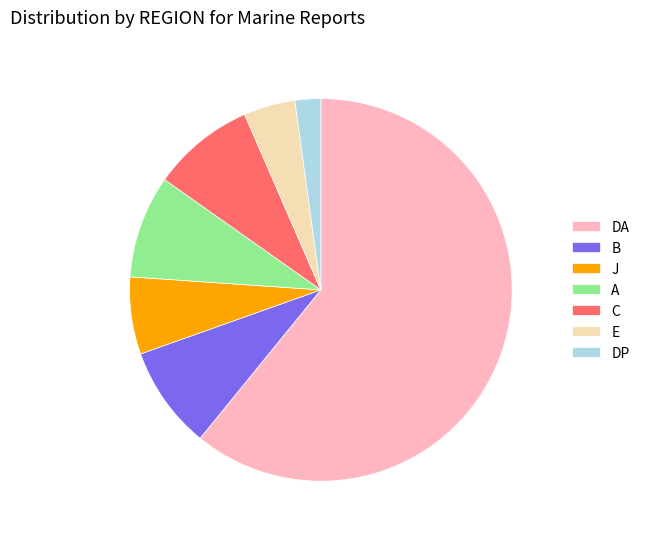

True or false: E accounts for 4% of the total.

True